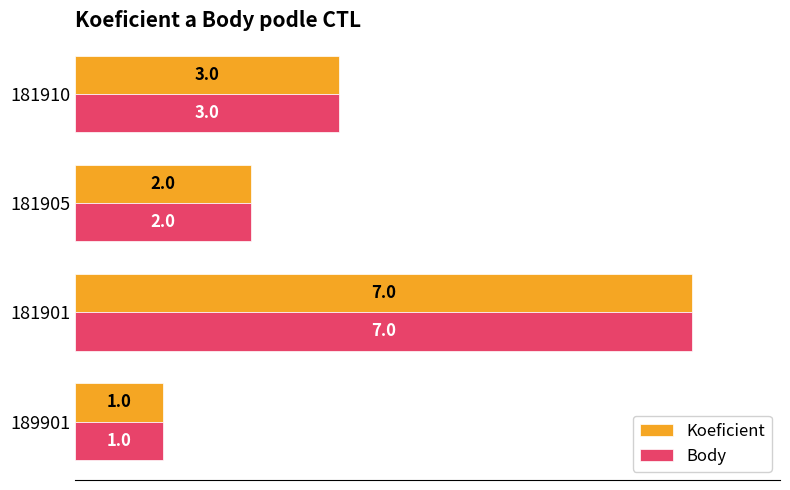

At which category is the sum across all series the highest?

181901